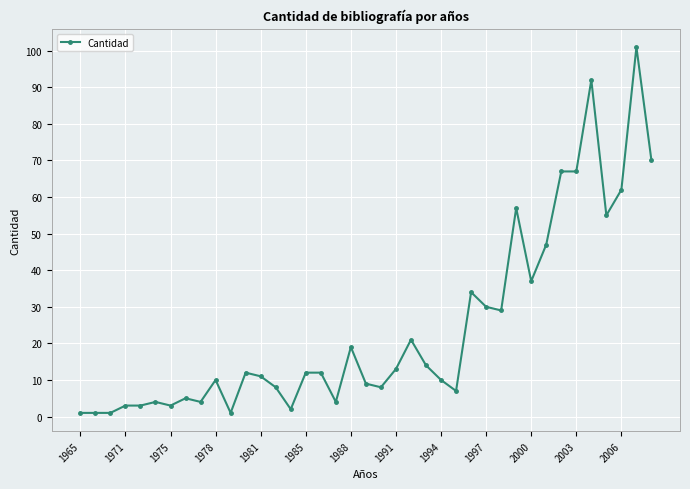

What is the difference between the maximum and minimum values?

100